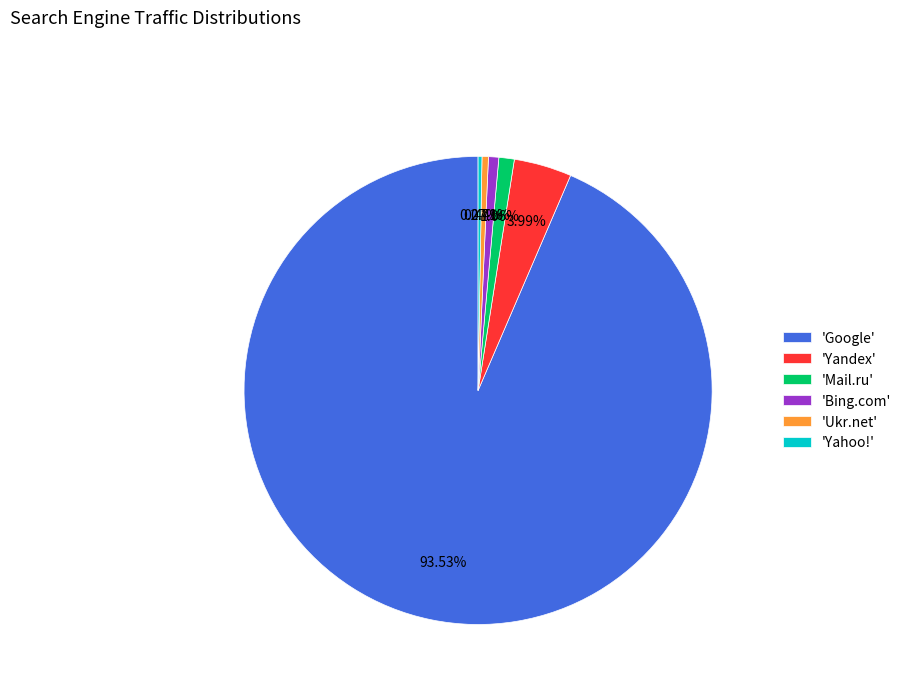

Does any single category account for the majority?

Yes